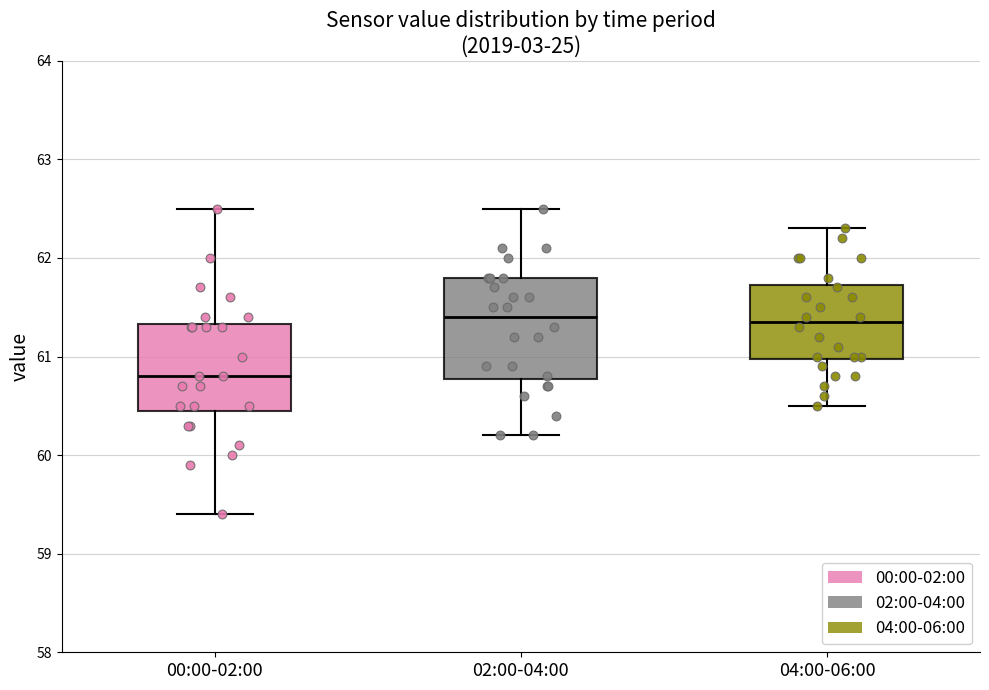

Which box's median line is the lowest?

00:00-02:00